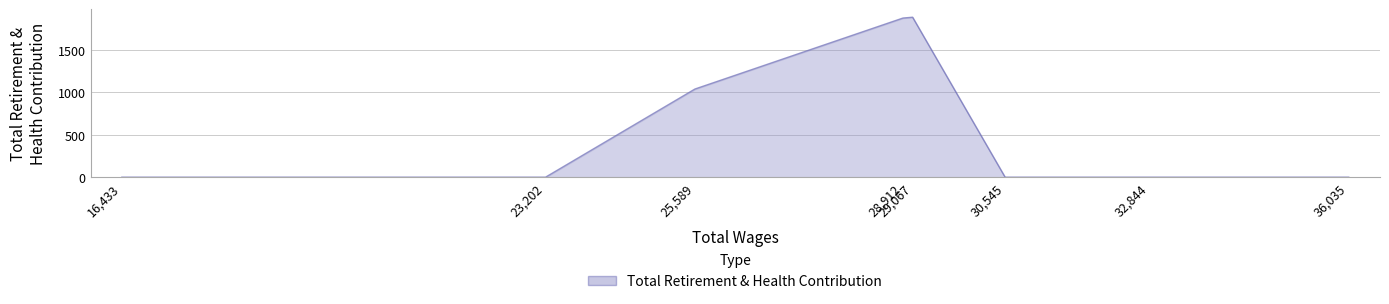

The chart shows a value of 1889 at 29,067. True or false?

True